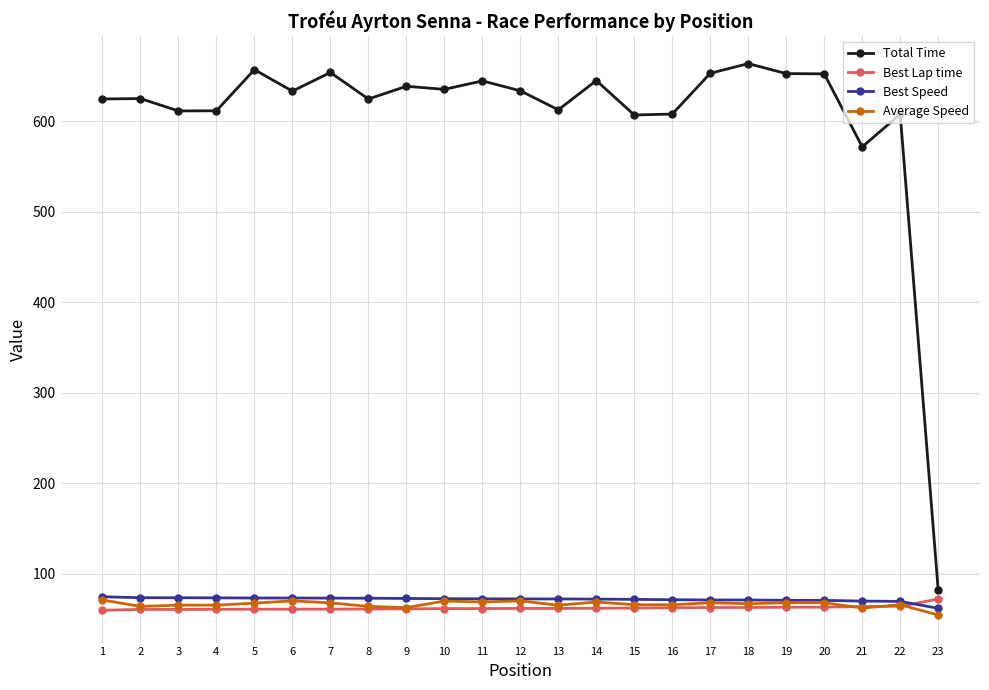

True or false: Best Speed and Total Time cross at least once.

False